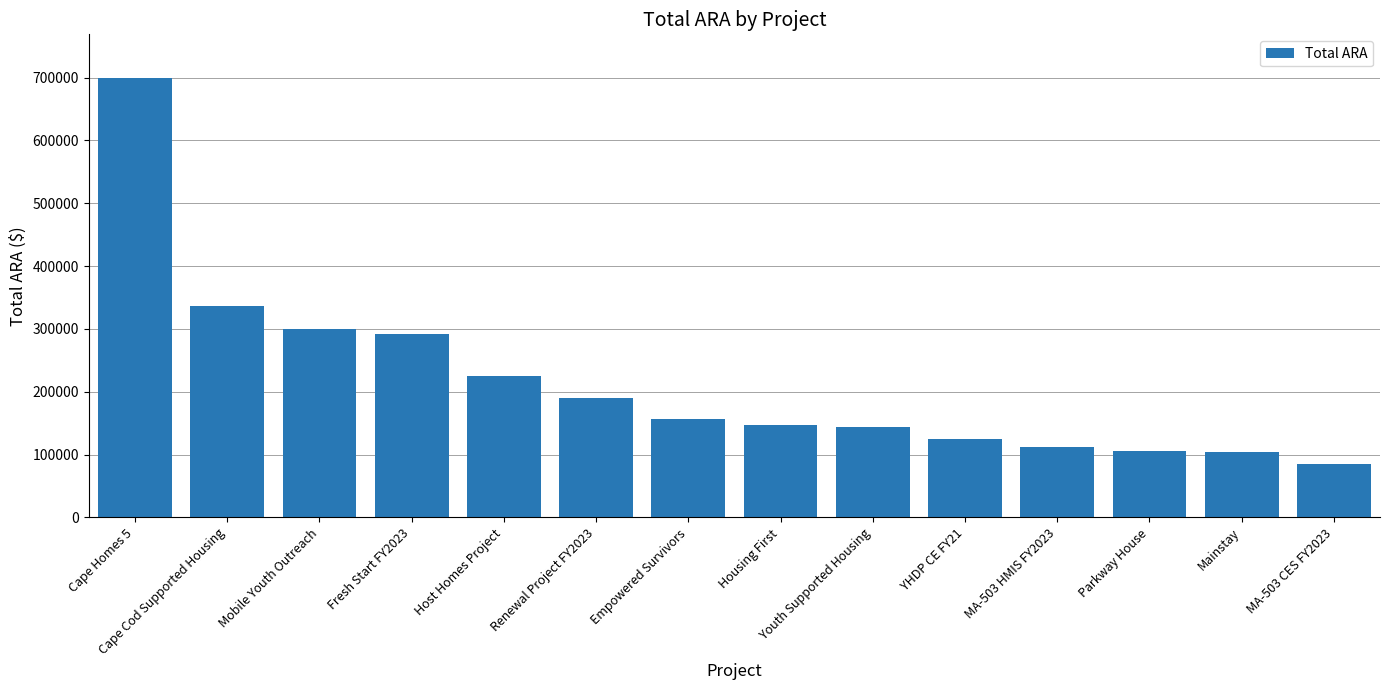

What is the value of the 3rd bar from the left?

300000